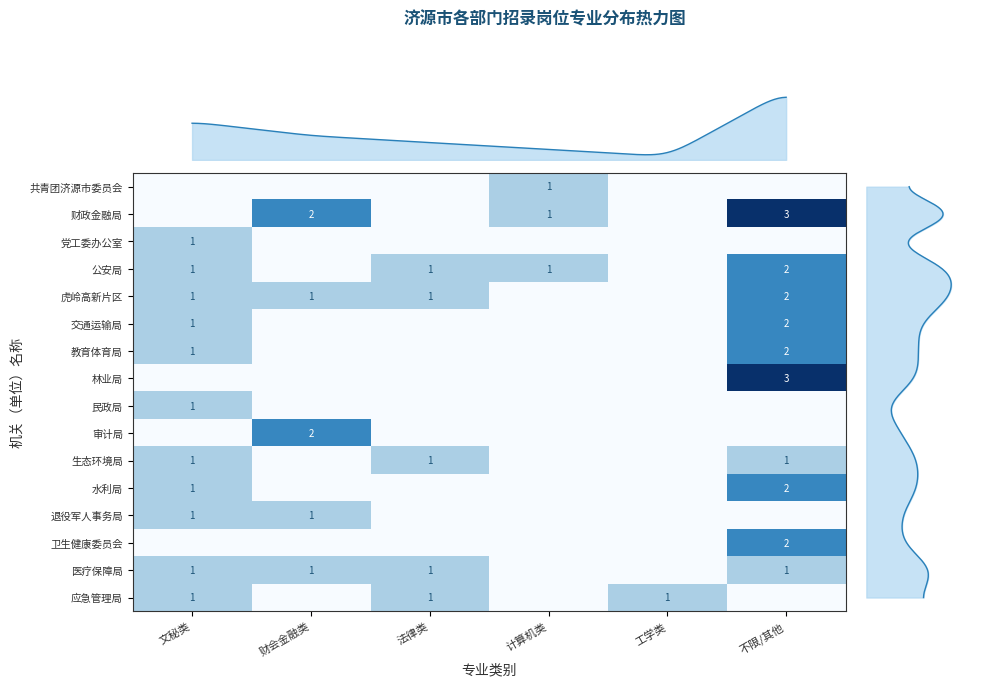

What is the difference between the highest and lowest values at 工学类?

1